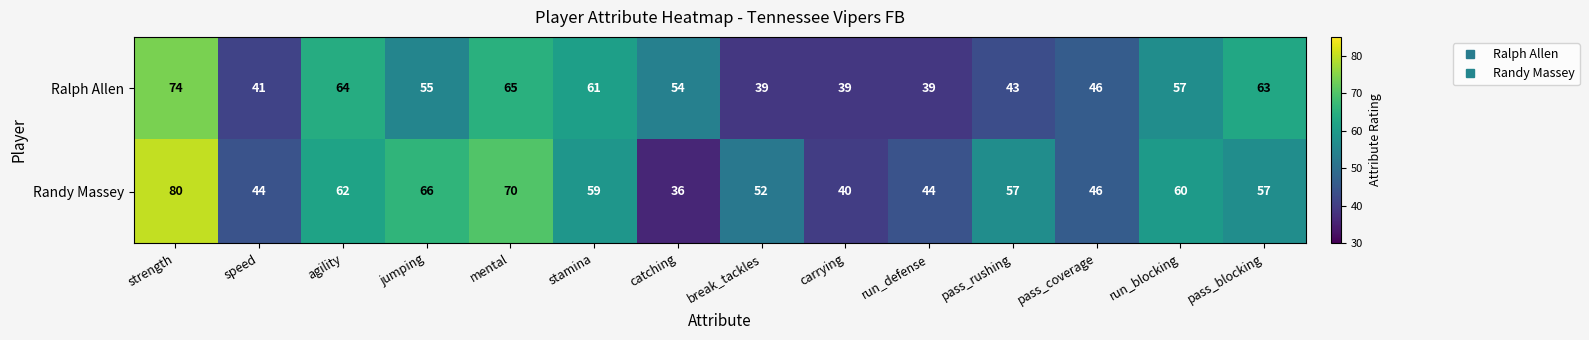

Is it true that Ralph Allen equals 39 at run_defense?

True